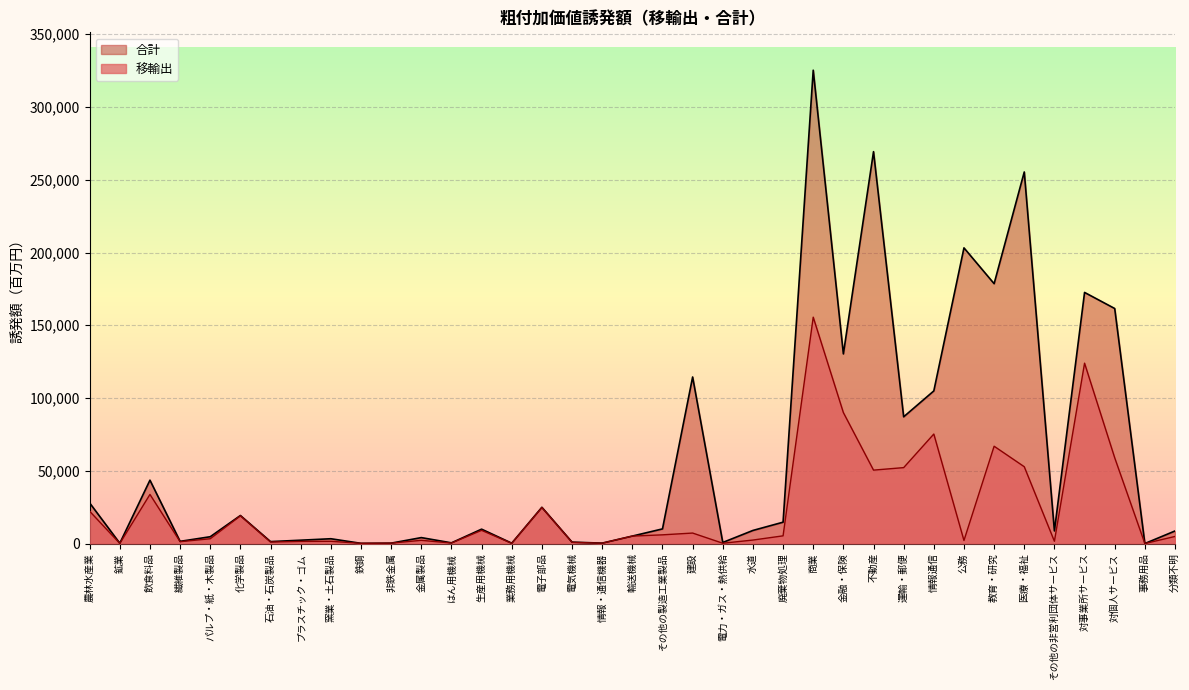

Where does the 移輸出 series first go above 4854?

農林水産業